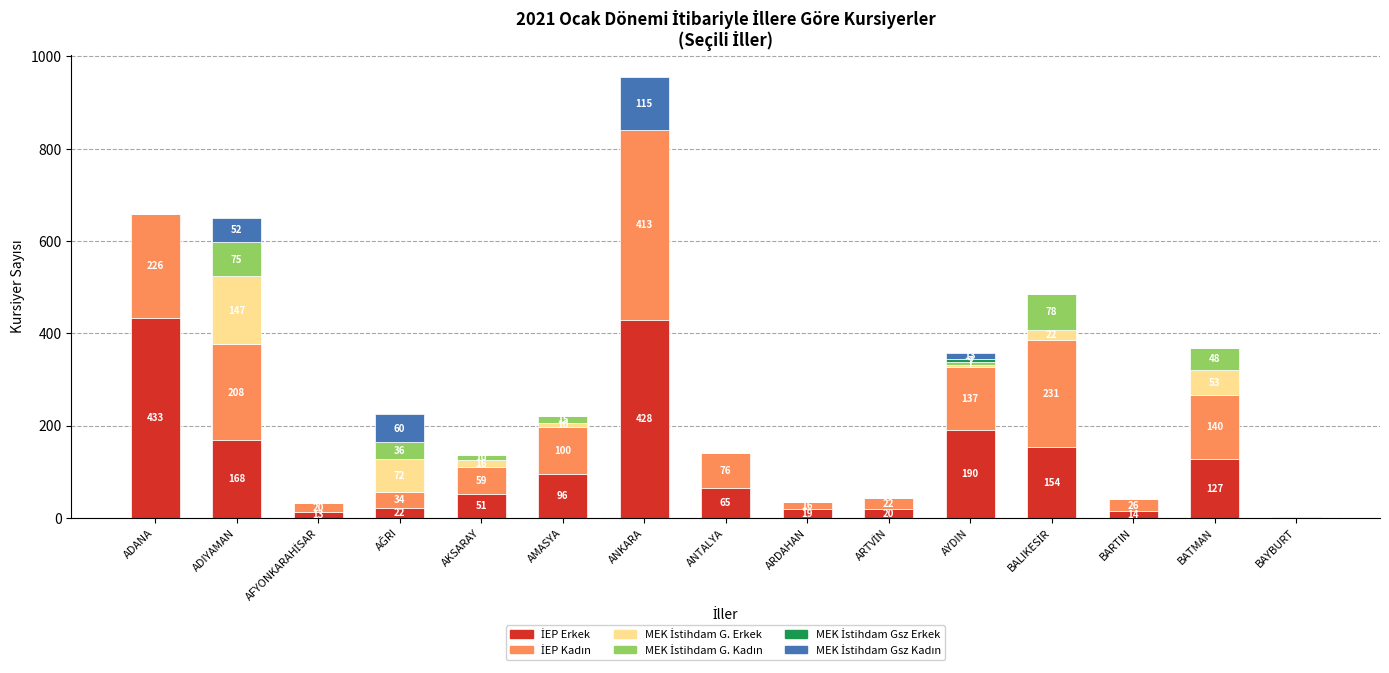

What is the total value across all series at AYDIN?

358